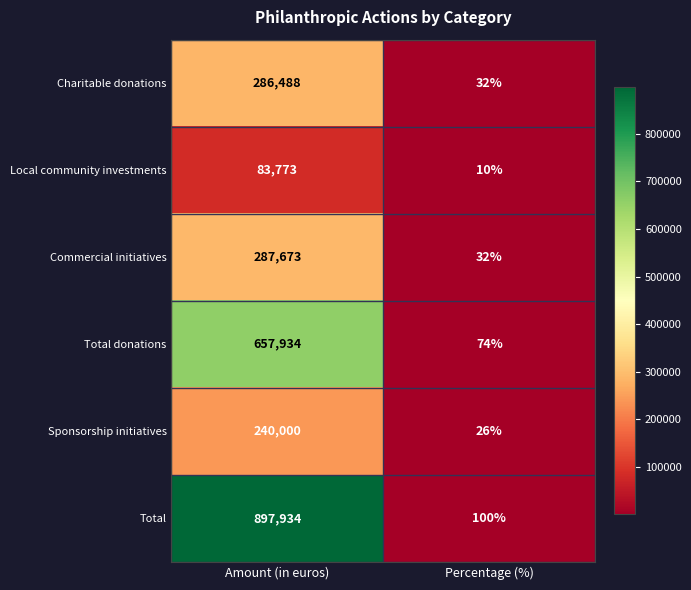

Rank the series at Amount (in euros) from highest to lowest value.

Total, Total donations, Commercial initiatives, Charitable donations, Sponsorship initiatives, Local community investments